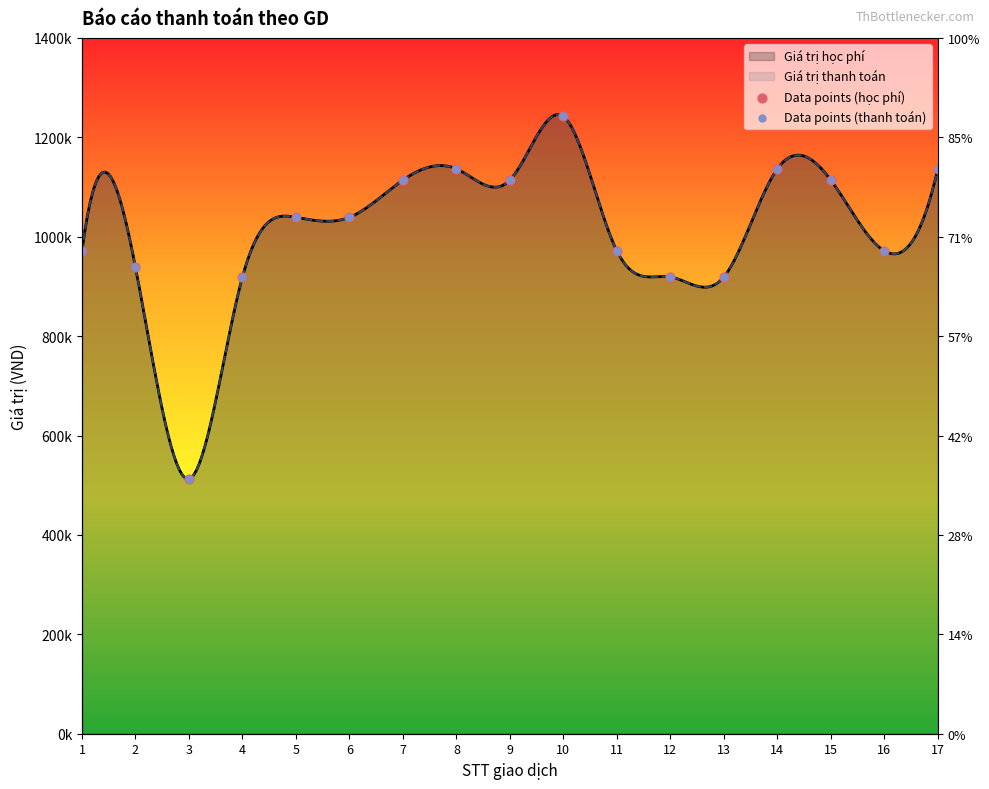

What is the total value across all series at 7?

2228000